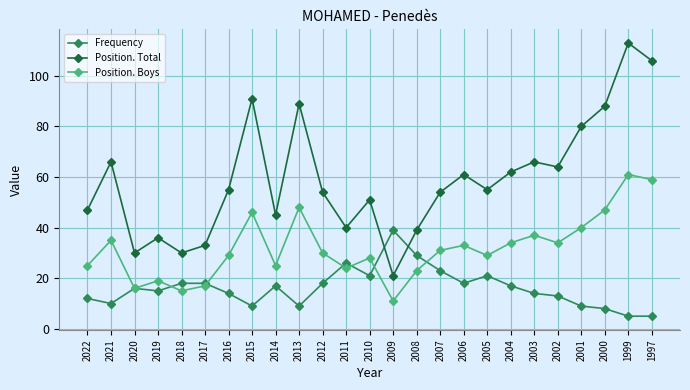

Rank the series at 2001 from lowest to highest value.

Frequency, Position. Boys, Position. Total